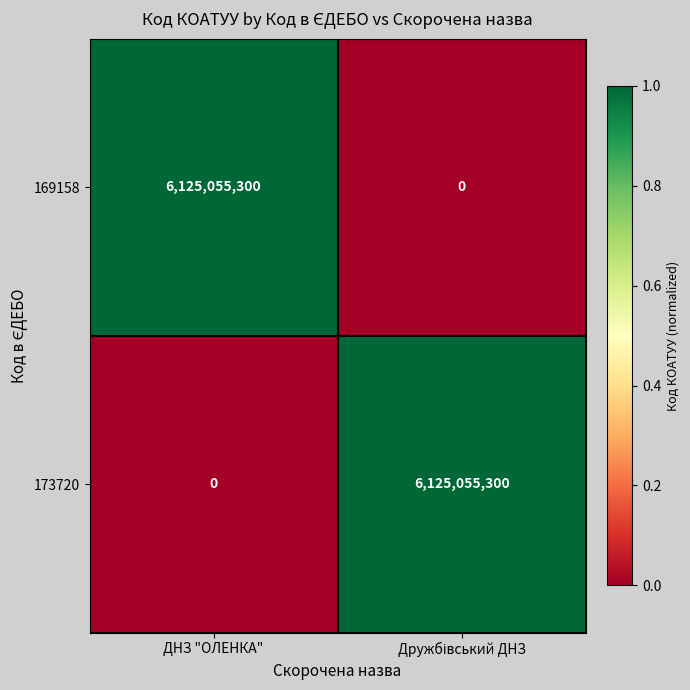

At ДНЗ "ОЛЕНКА", list the series in order from smallest to largest.

173720, 169158